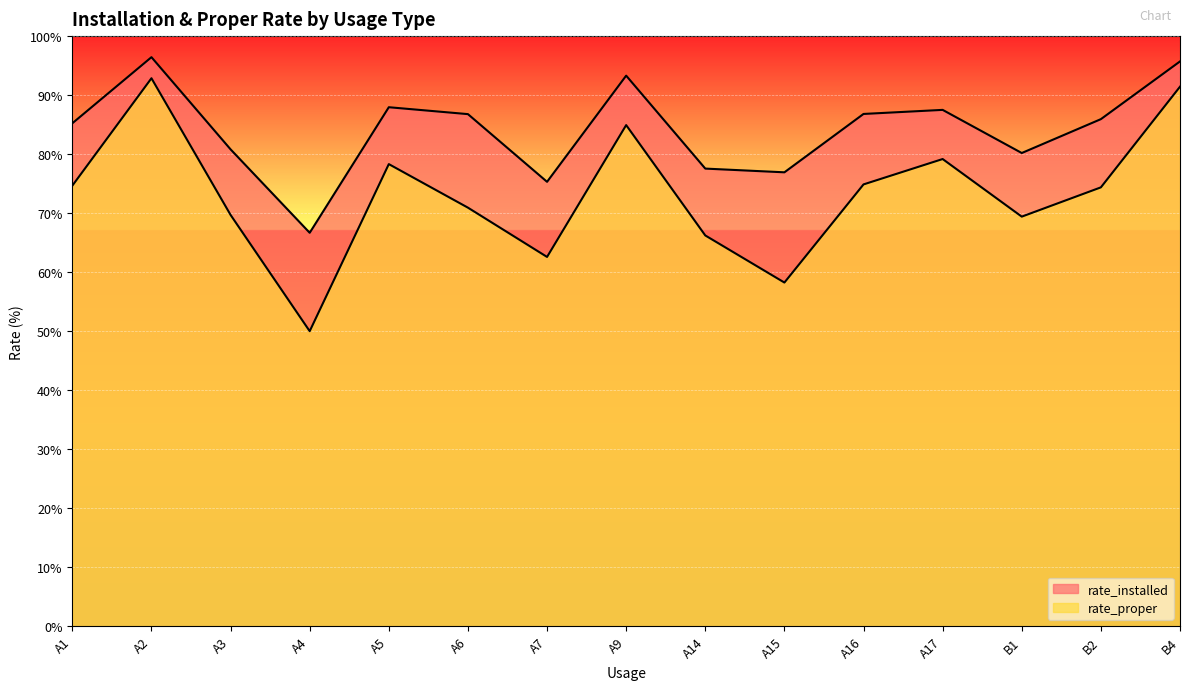

True or false: rate_proper and rate_installed cross at least once.

False